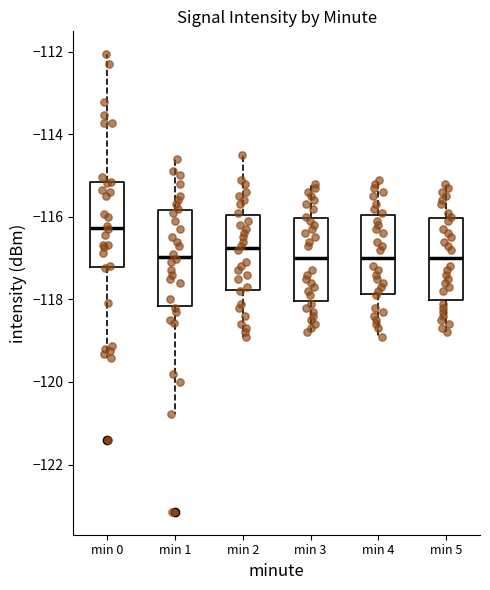

Where does the lower whisker of the box for min 0 end on the y-axis? The values are not printed on the chart, so give them approximately, as read against the axis.

-119.4